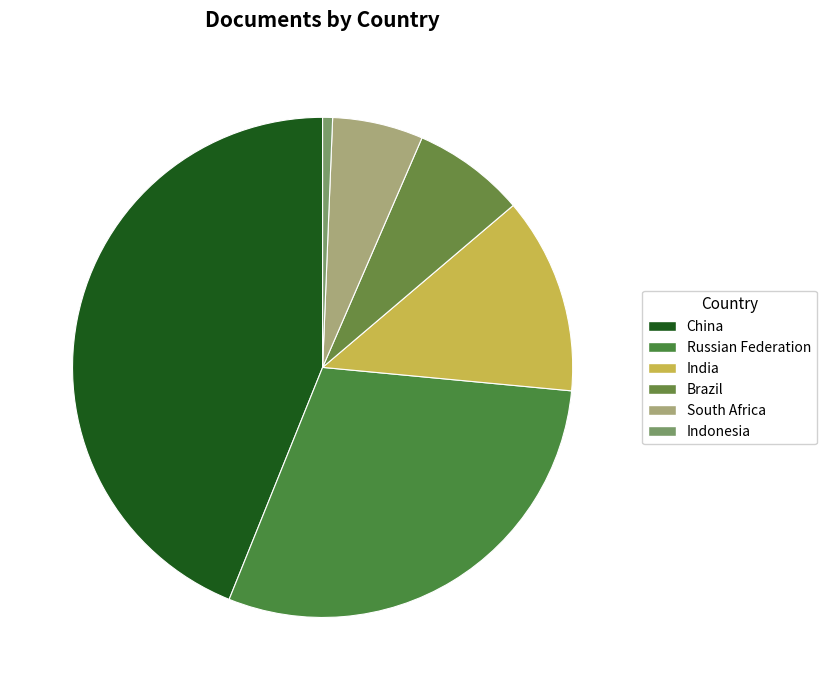

Does Indonesia account for over 50% of the chart?

No